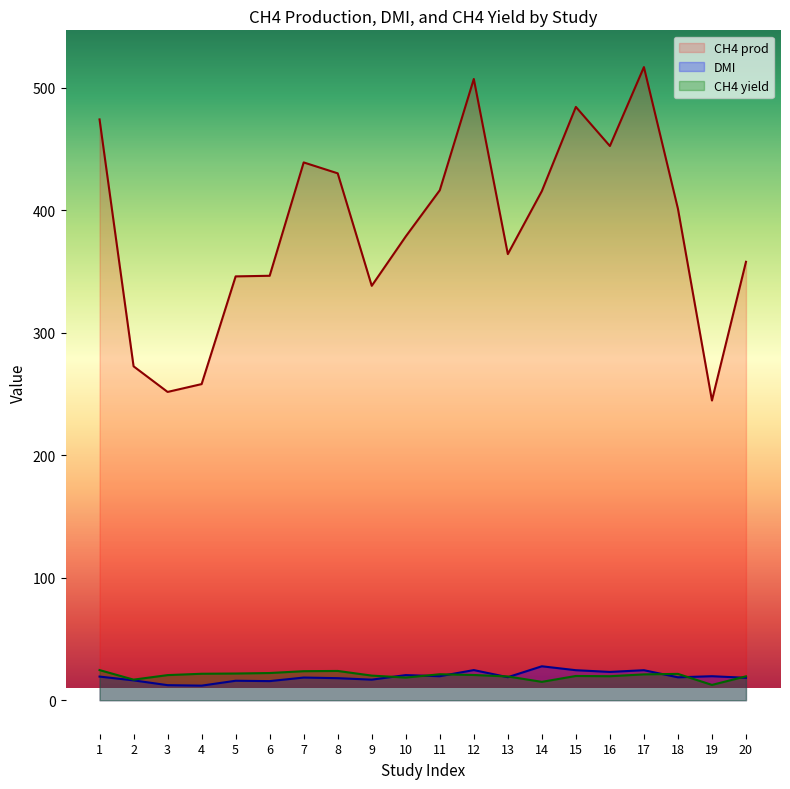

List the series in order of their peak value, highest first.

CH4 prod, DMI, CH4 yield